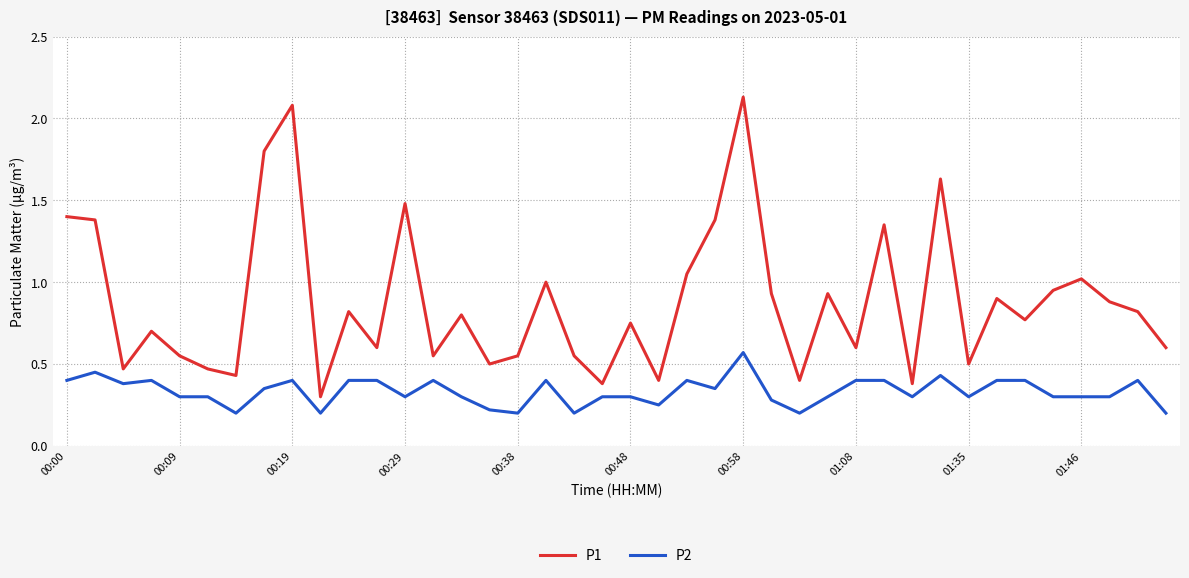

Does the chart have visible grid lines?

Yes